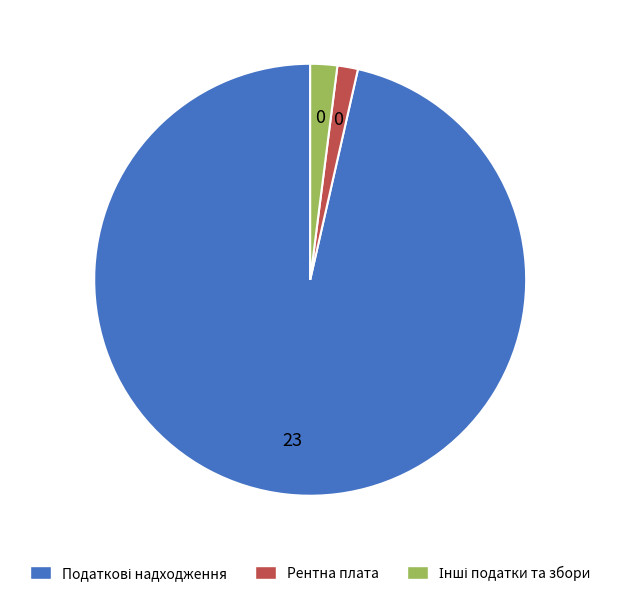

True or false: Рентна плата accounts for 11% of the total.

False